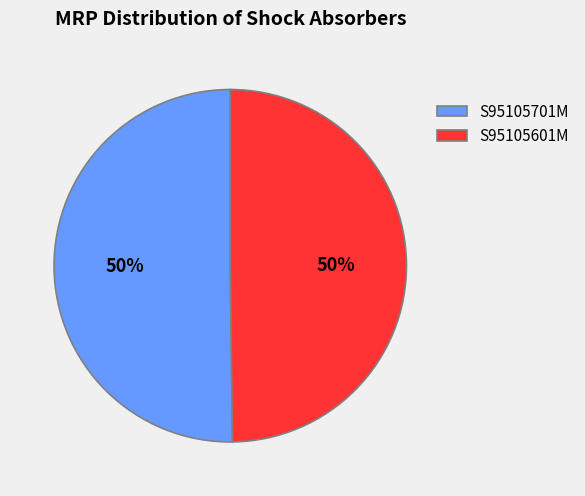

What is the ratio of the value at S95105601M to the value at S95105701M?

1.0